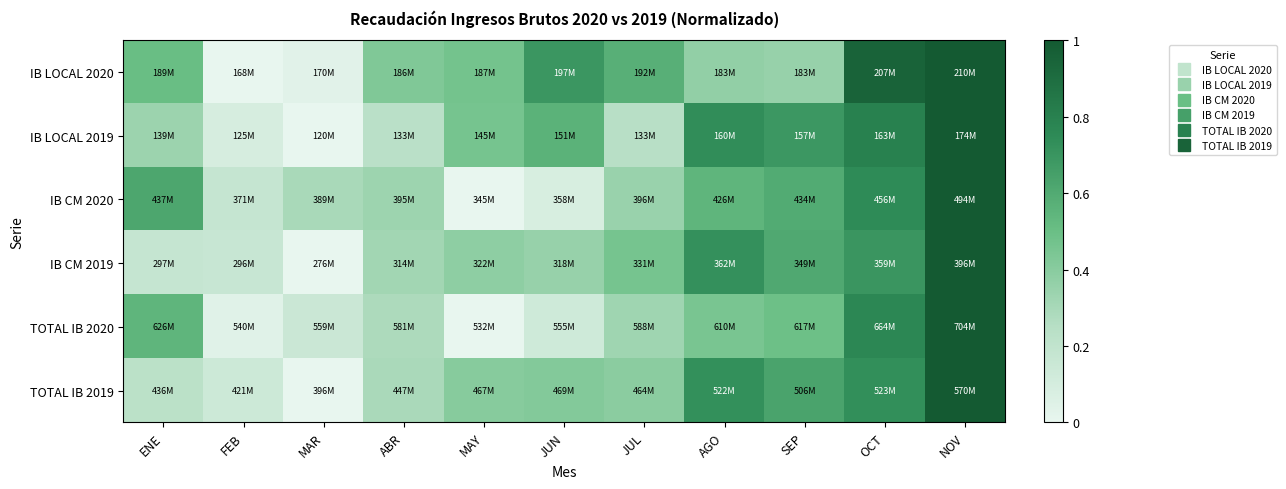

Reading left to right, extract all data points from this chart.

IB LOCAL 2020: ENE=0.5	FEB=0.0	MAR=0.0	ABR=0.4	MAY=0.5	JUN=0.7	JUL=0.6	AGO=0.4	SEP=0.4	OCT=0.9	NOV=1.0
IB LOCAL 2019: ENE=0.3	FEB=0.1	MAR=0.0	ABR=0.2	MAY=0.5	JUN=0.6	JUL=0.2	AGO=0.7	SEP=0.7	OCT=0.8	NOV=1.0
IB CM 2020: ENE=0.6	FEB=0.2	MAR=0.3	ABR=0.3	MAY=0.0	JUN=0.1	JUL=0.3	AGO=0.5	SEP=0.6	OCT=0.7	NOV=1.0
IB CM 2019: ENE=0.2	FEB=0.2	MAR=0.0	ABR=0.3	MAY=0.4	JUN=0.4	JUL=0.5	AGO=0.7	SEP=0.6	OCT=0.7	NOV=1.0
TOTAL IB 2020: ENE=0.5	FEB=0.0	MAR=0.2	ABR=0.3	MAY=0.0	JUN=0.1	JUL=0.3	AGO=0.5	SEP=0.5	OCT=0.8	NOV=1.0
TOTAL IB 2019: ENE=0.2	FEB=0.1	MAR=0.0	ABR=0.3	MAY=0.4	JUN=0.4	JUL=0.4	AGO=0.7	SEP=0.6	OCT=0.7	NOV=1.0